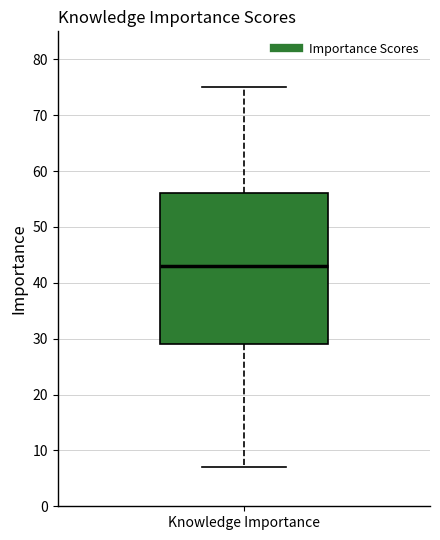

Transcribe this box plot: give where the median line is, the range the box spans, and where the two whiskers end, as read against the y-axis. The values are not printed on the chart, so give them approximately, as read against the axis.

median 43, box 29 to 56, whiskers 7 to 75